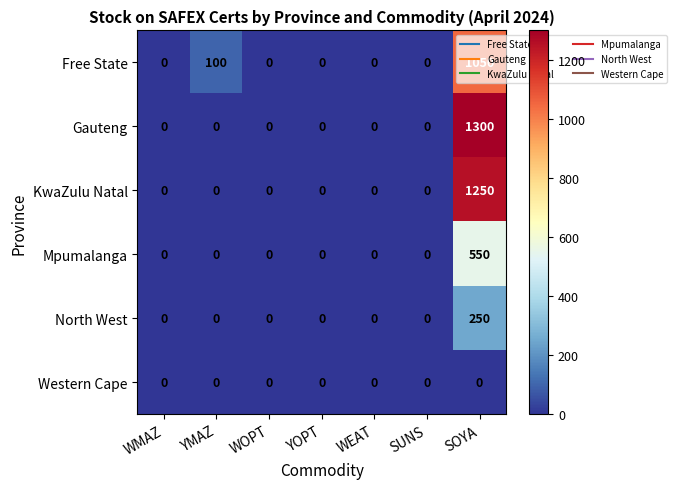

List the series in order of their peak value, lowest first.

Western Cape, North West, Mpumalanga, Free State, KwaZulu Natal, Gauteng